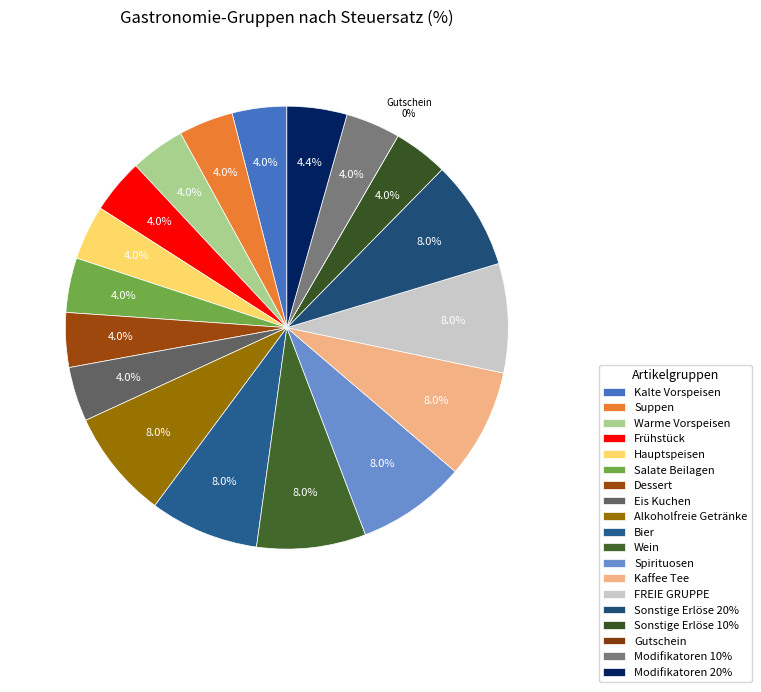

Which has a higher value, Kaffee Tee or Suppen?

Kaffee Tee